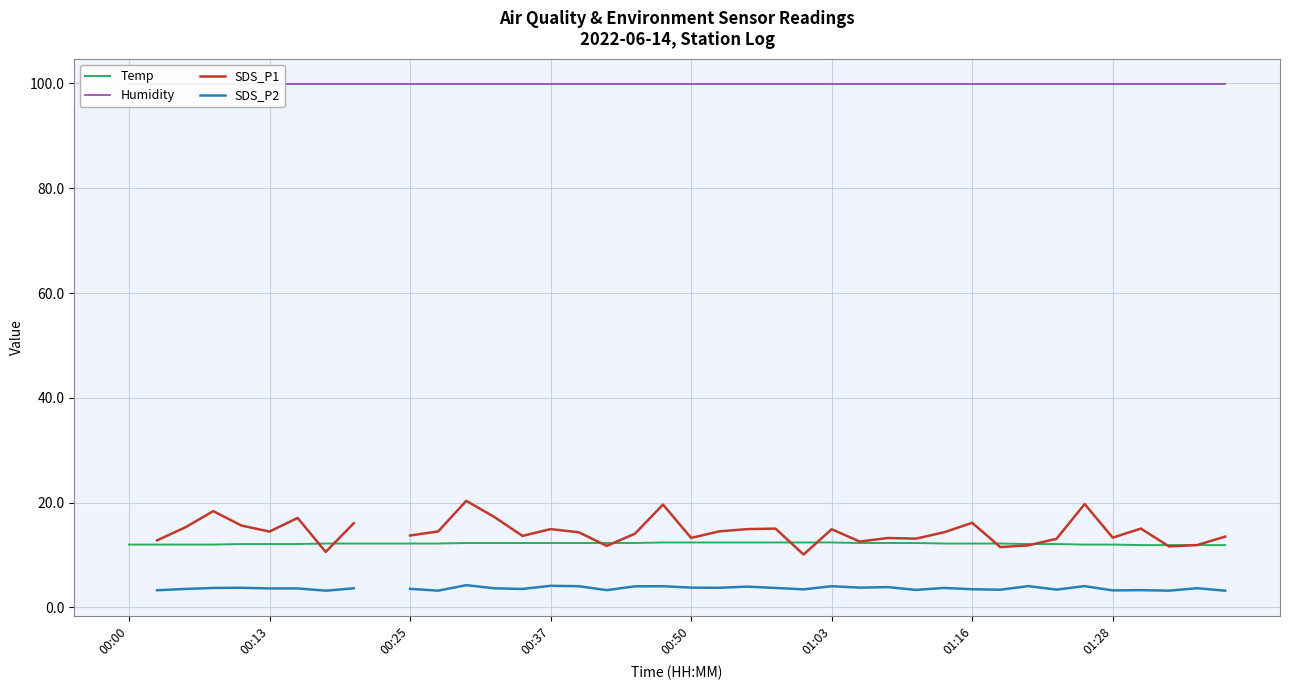

Where is Temp nearest to the value 12?

00:00